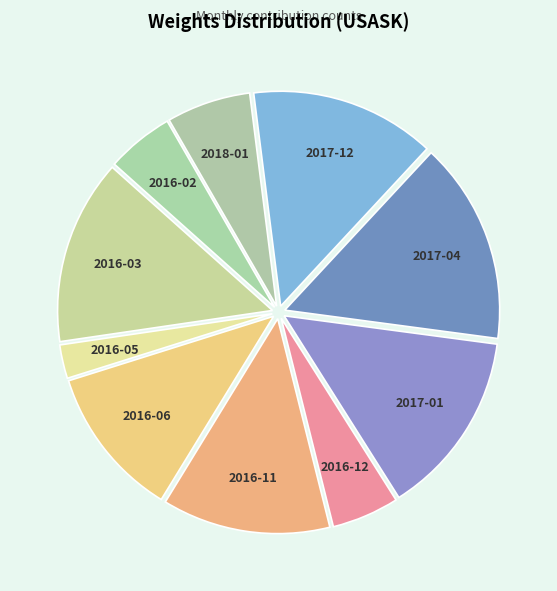

Which category has the smallest portion of the pie?

2016-05